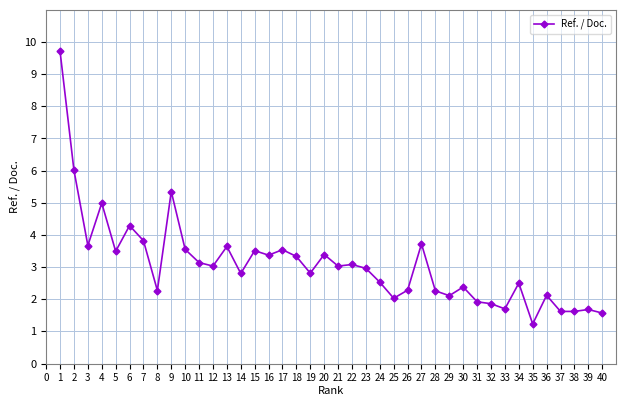

What is the difference between the maximum and minimum values?

8.5